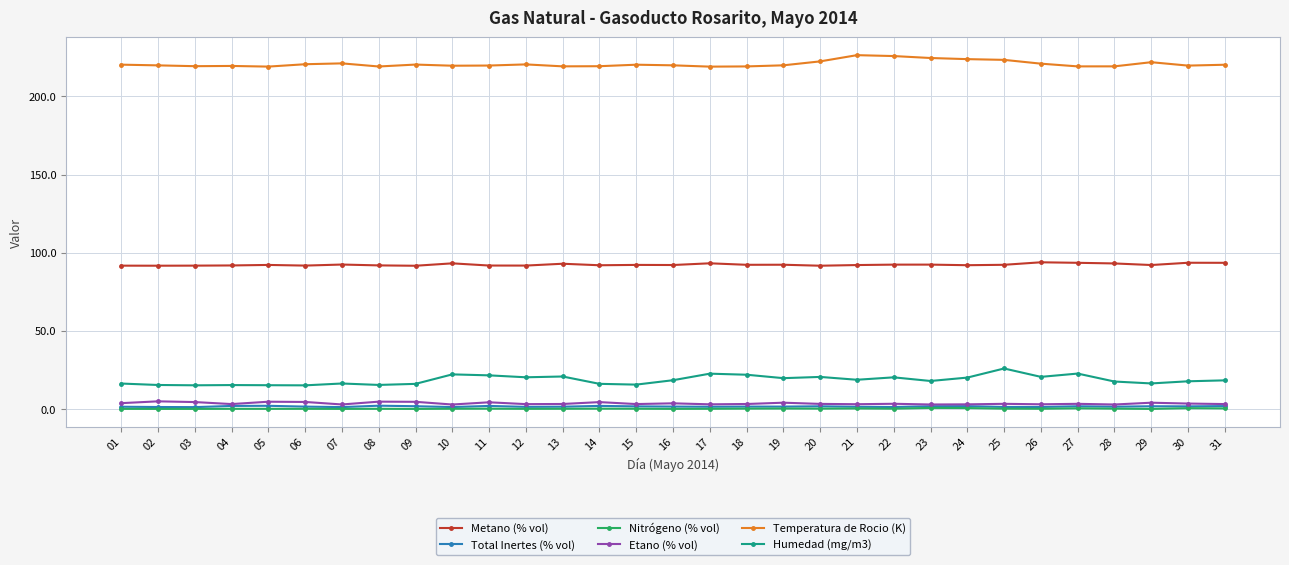

What are all the series names shown in the legend?

Metano (% vol), Total Inertes (% vol), Nitrógeno (% vol), Etano (% vol), Temperatura de Rocio (K), Humedad (mg/m3)